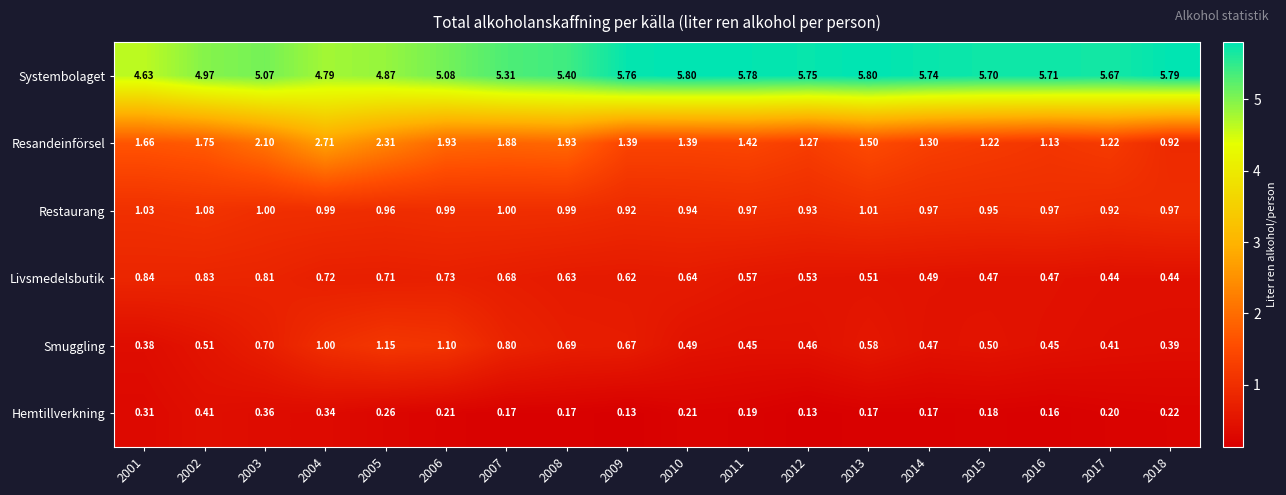

At 2010, list the series in order from smallest to largest.

Hemtillverkning, Smuggling, Livsmedelsbutik, Restaurang, Resandeinförsel, Systembolaget